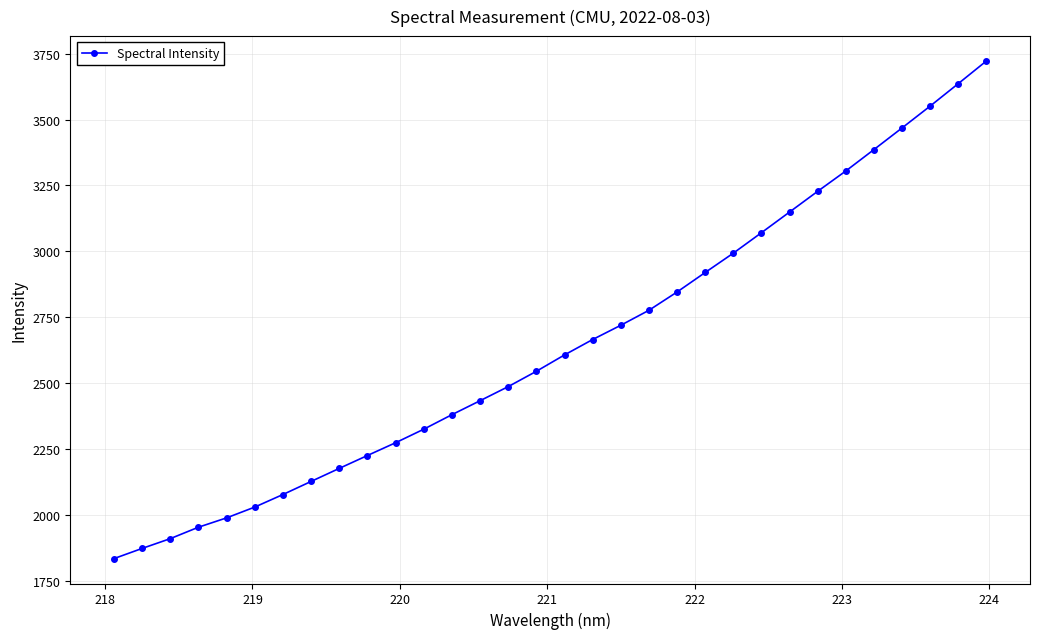

What is the greatest value displayed?

3722.1